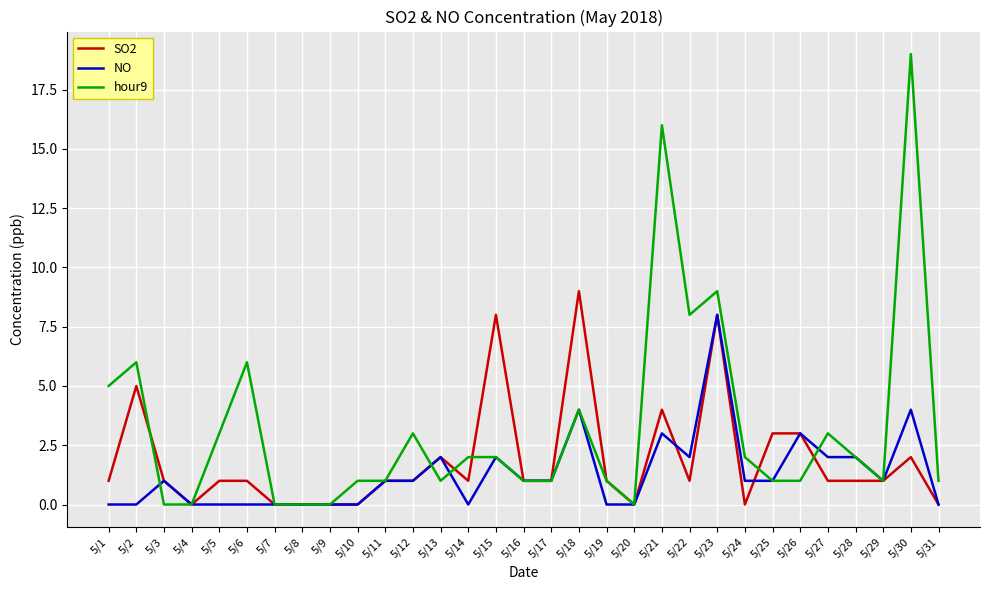

Reading left to right, extract all data points from this chart.

SO2: 5/1=1	5/2=5	5/3=1	5/4=0	5/5=1	5/6=1	5/7=0	5/8=0	5/9=0	5/10=0	5/11=1	5/12=1	5/13=2	5/14=1	5/15=8	5/16=1	5/17=1	5/18=9	5/19=1	5/20=0	5/21=4	5/22=1	5/23=8	5/24=0	5/25=3	5/26=3	5/27=1	5/28=1	5/29=1	5/30=2	5/31=0
NO: 5/1=0	5/2=0	5/3=1	5/4=0	5/5=0	5/6=0	5/7=0	5/8=0	5/9=0	5/10=0	5/11=1	5/12=1	5/13=2	5/14=0	5/15=2	5/16=1	5/17=1	5/18=4	5/19=0	5/20=0	5/21=3	5/22=2	5/23=8	5/24=1	5/25=1	5/26=3	5/27=2	5/28=2	5/29=1	5/30=4	5/31=0
hour9: 5/1=5	5/2=6	5/3=0	5/4=0	5/5=3	5/6=6	5/7=0	5/8=0	5/9=0	5/10=1	5/11=1	5/12=3	5/13=1	5/14=2	5/15=2	5/16=1	5/17=1	5/18=4	5/19=1	5/20=0	5/21=16	5/22=8	5/23=9	5/24=2	5/25=1	5/26=1	5/27=3	5/28=2	5/29=1	5/30=19	5/31=1